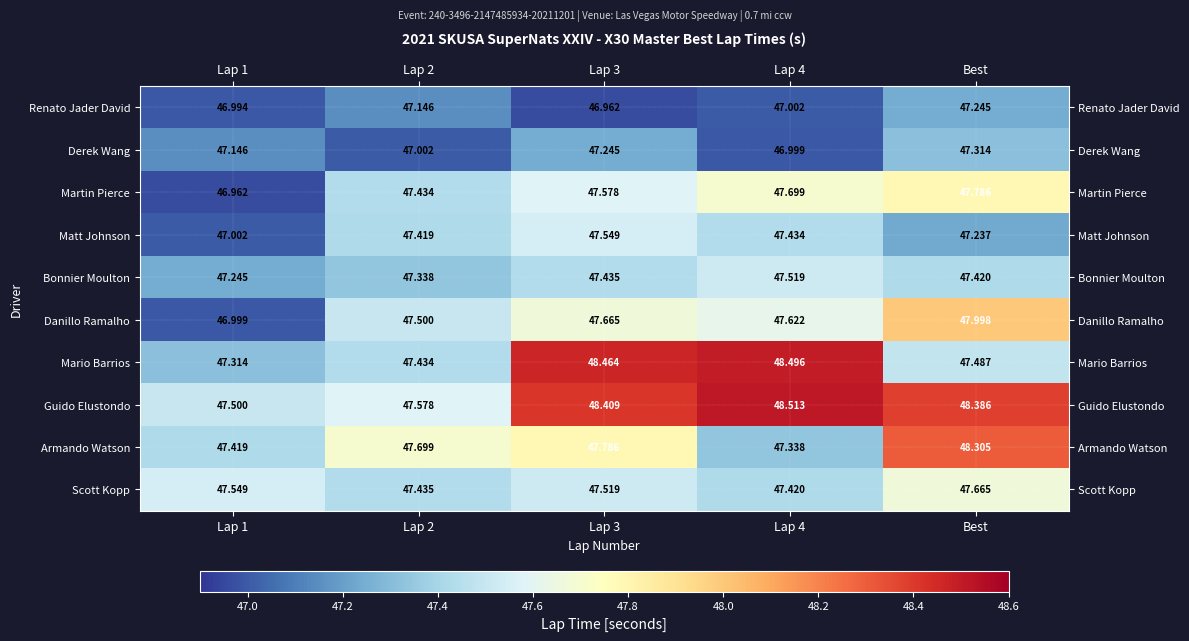

Which series changed the most between Lap 1 and Lap 2?

Danillo Ramalho